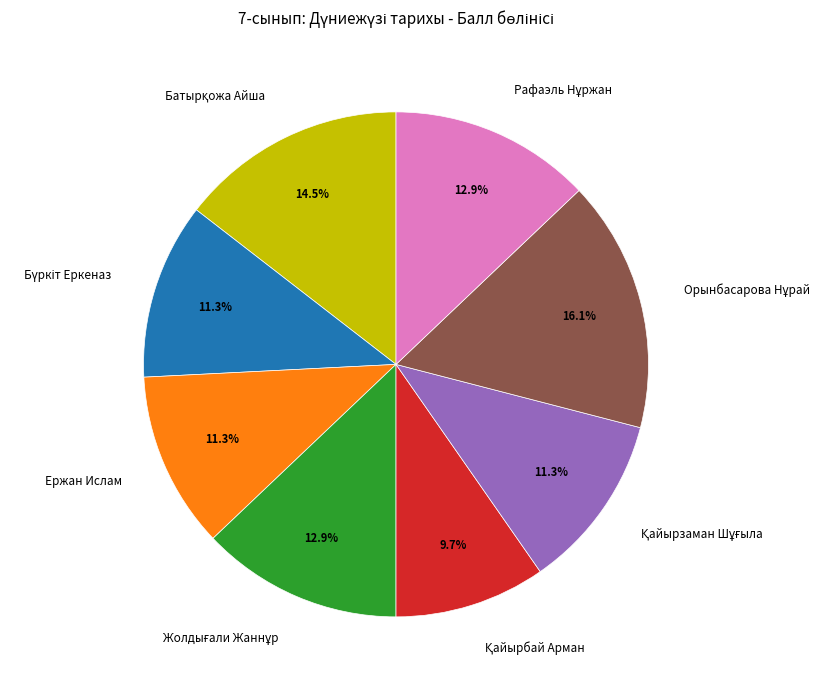

Is Ержан Ислам the majority of the pie?

No